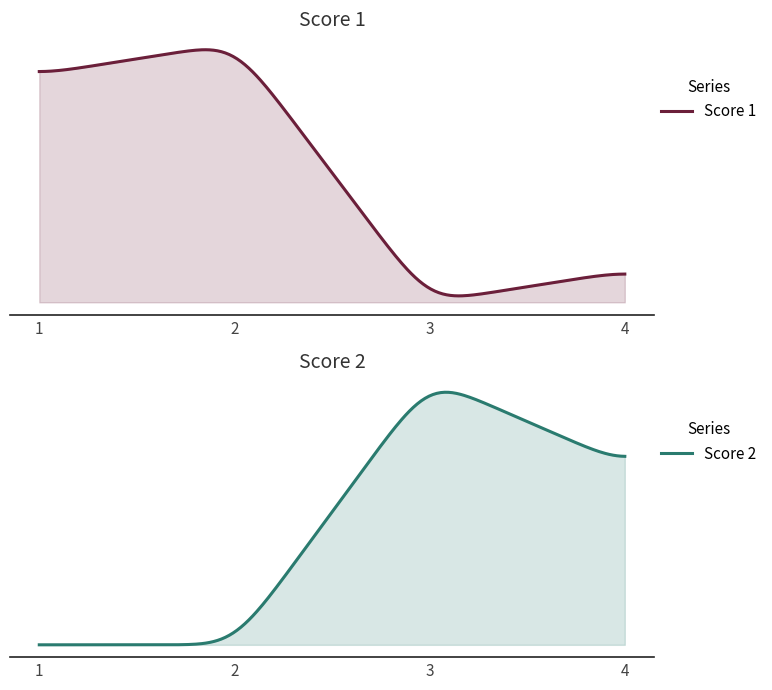

What is the difference between the second highest and minimum values in the Score 1 series?

22